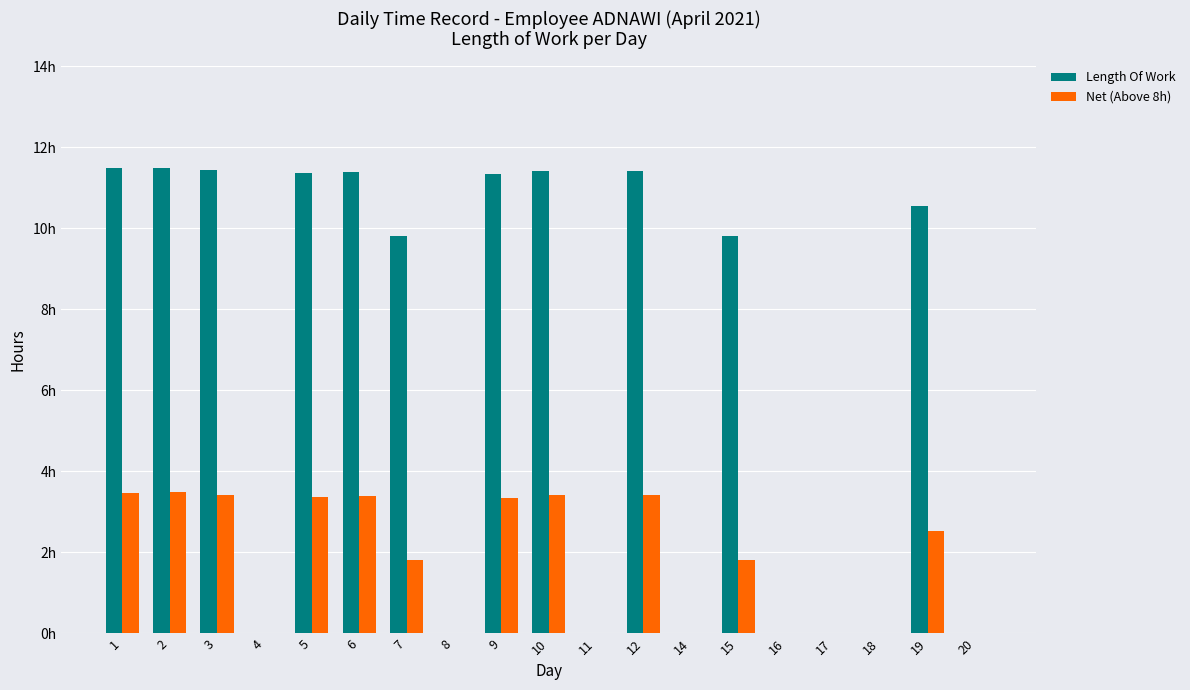

Which series has the largest total across all categories?

Length Of Work